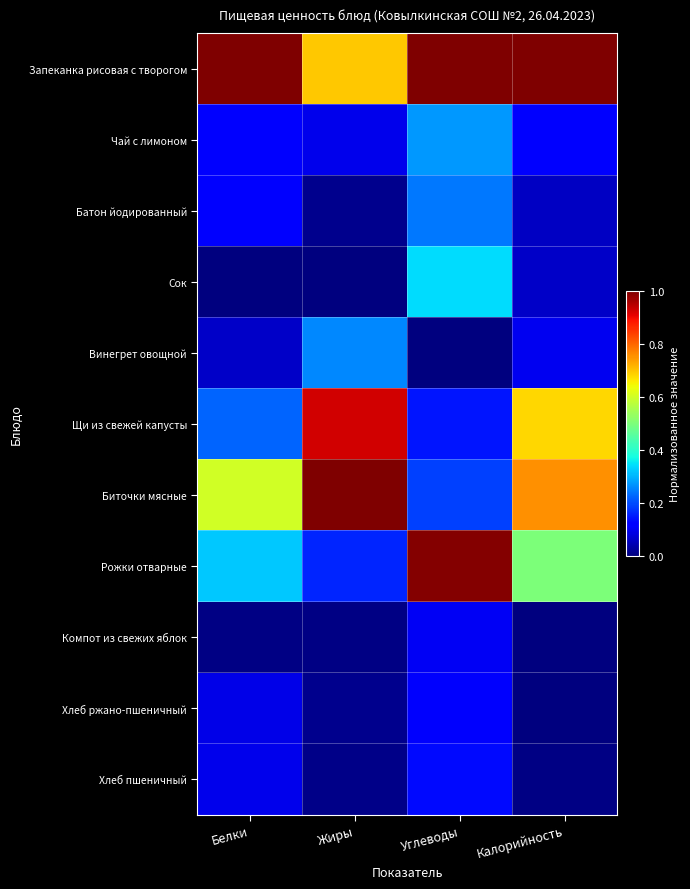

What is the spread (max minus min) of values at Калорийность?

1.0